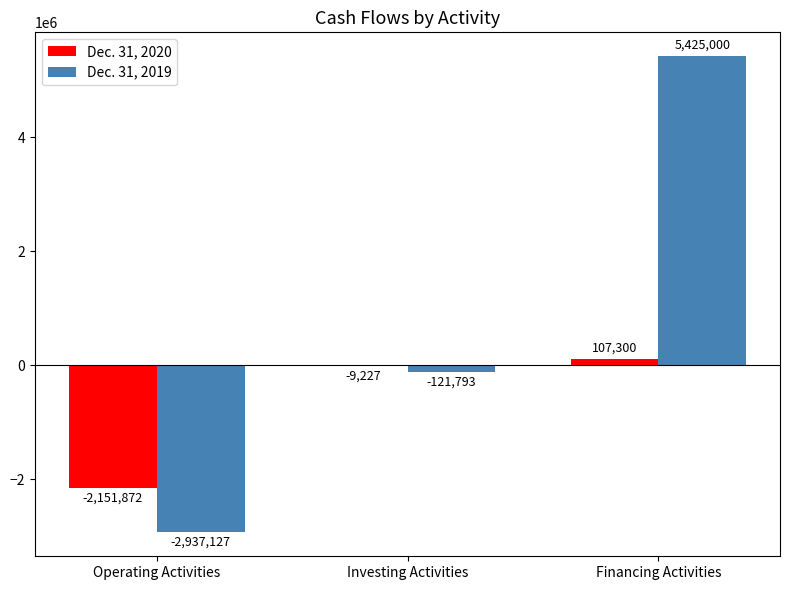

What is the total value across all series at Operating Activities?

-5088999